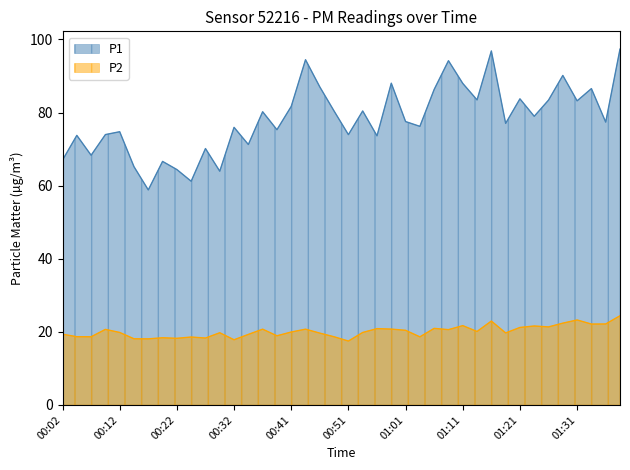

How many lines are shown in the chart?

2